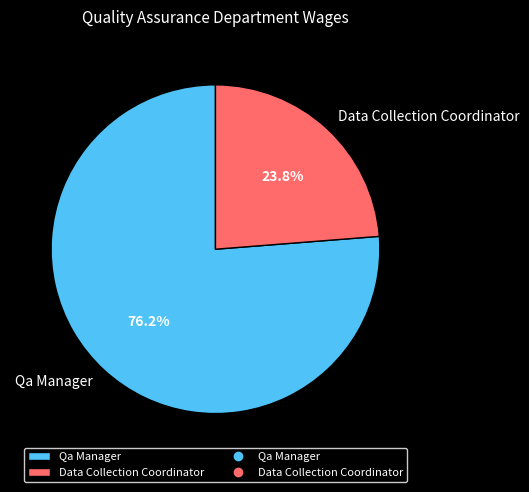

True or false: Data Collection Coordinator accounts for 24% of the total.

True